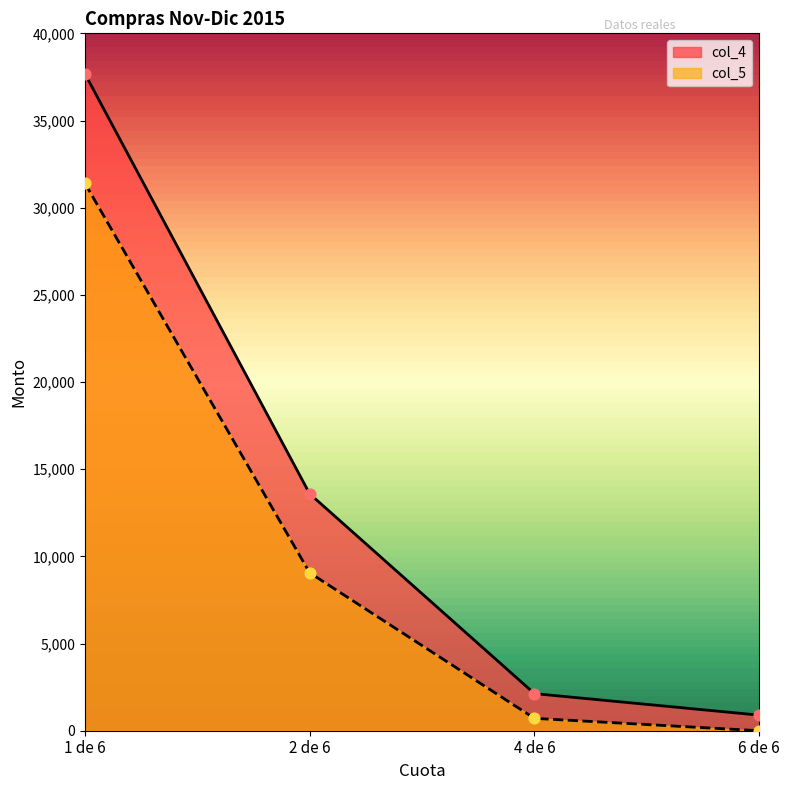

What is the total value across all series at 4 de 6?

2838.2